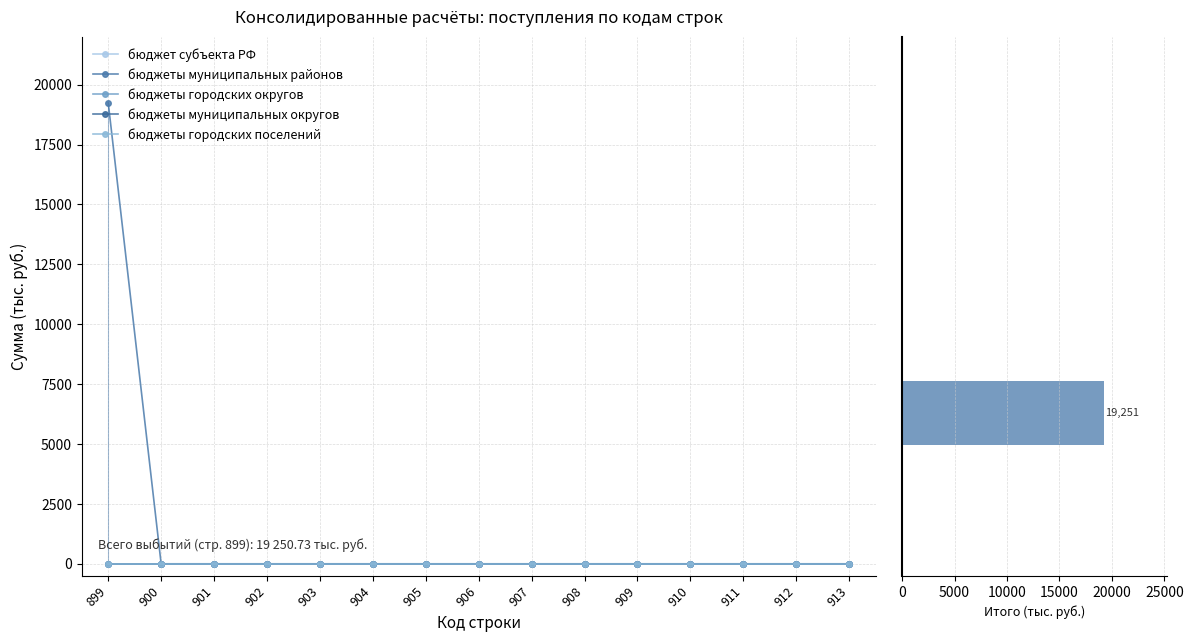

Reading left to right, list all the values displayed in this chart.

бюджет субъекта РФ: 0.0	0.0	0.0	0.0	0.0	0.0	0.0	0.0	0.0	0.0	0.0	0.0	0.0	0.0	0.0
бюджеты муниципальных районов: 19250.7	0.0	0.0	0.0	0.0	0.0	0.0	0.0	0.0	0.0	0.0	0.0	0.0	0.0	0.0
бюджеты городских округов: 0.0	0.0	0.0	0.0	0.0	0.0	0.0	0.0	0.0	0.0	0.0	0.0	0.0	0.0	0.0
бюджеты муниципальных округов: 0.0	0.0	0.0	0.0	0.0	0.0	0.0	0.0	0.0	0.0	0.0	0.0	0.0	0.0	0.0
бюджеты городских поселений: 0.0	0.0	0.0	0.0	0.0	0.0	0.0	0.0	0.0	0.0	0.0	0.0	0.0	0.0	0.0